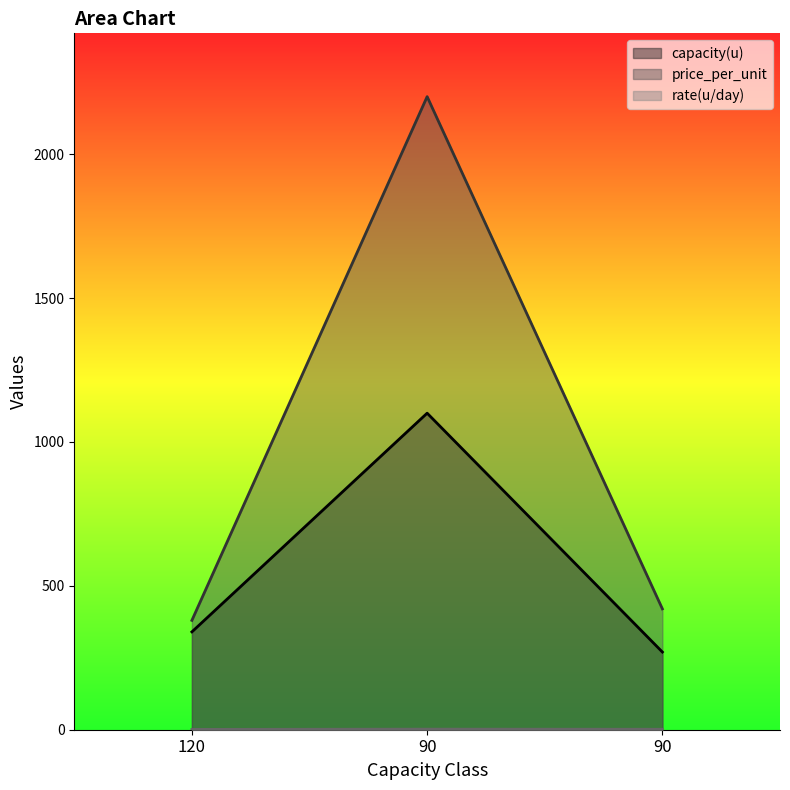

Does the chart display data point markers on the line(s)?

No